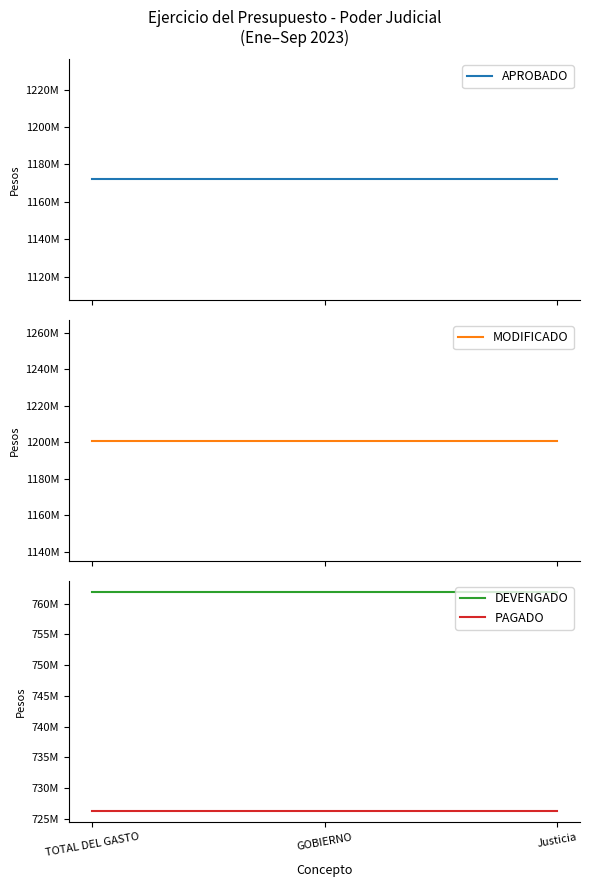

Which category has the highest value across all series?

TOTAL DEL GASTO